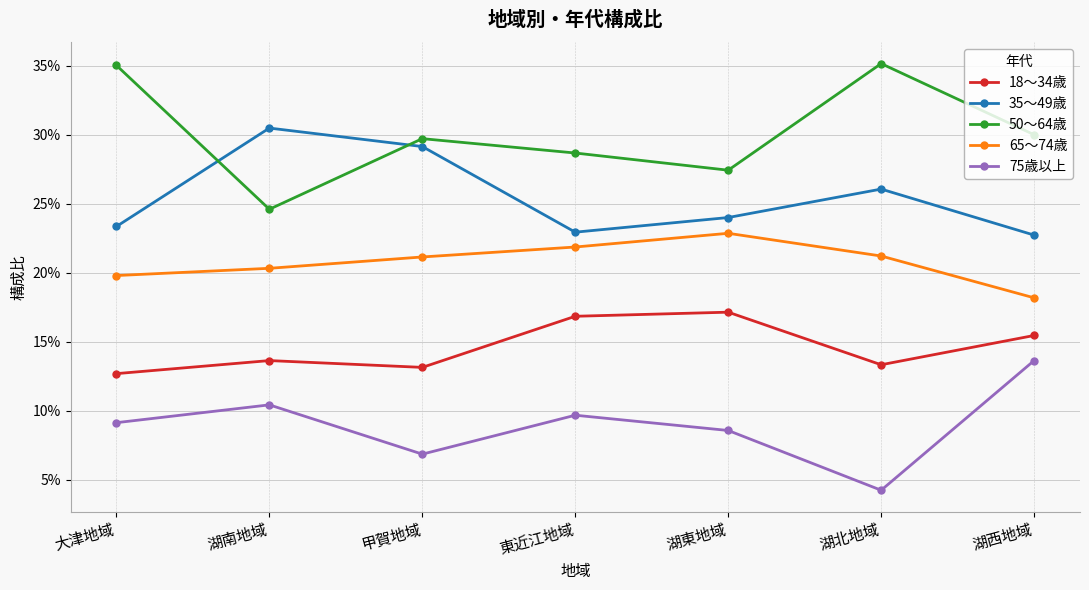

At which label is 50～64歳 closest to 0?

湖南地域